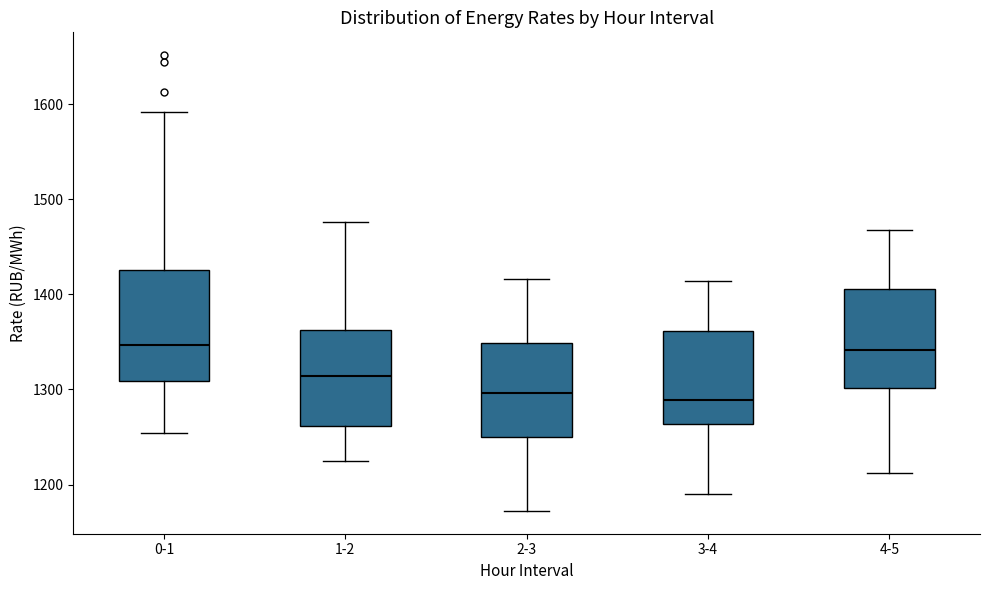

Reading left to right, transcribe this box plot: for each box, give where its median line is, the range the box spans, and where its two whiskers end, as read against the y-axis. The values are not printed on the chart, so give them approximately, as read against the axis.

0-1: median 1350, box 1310 to 1430, whiskers 1250 to 1590
1-2: median 1310, box 1260 to 1360, whiskers 1220 to 1480
2-3: median 1300, box 1250 to 1350, whiskers 1170 to 1420
3-4: median 1290, box 1260 to 1360, whiskers 1190 to 1410
4-5: median 1340, box 1300 to 1410, whiskers 1210 to 1470